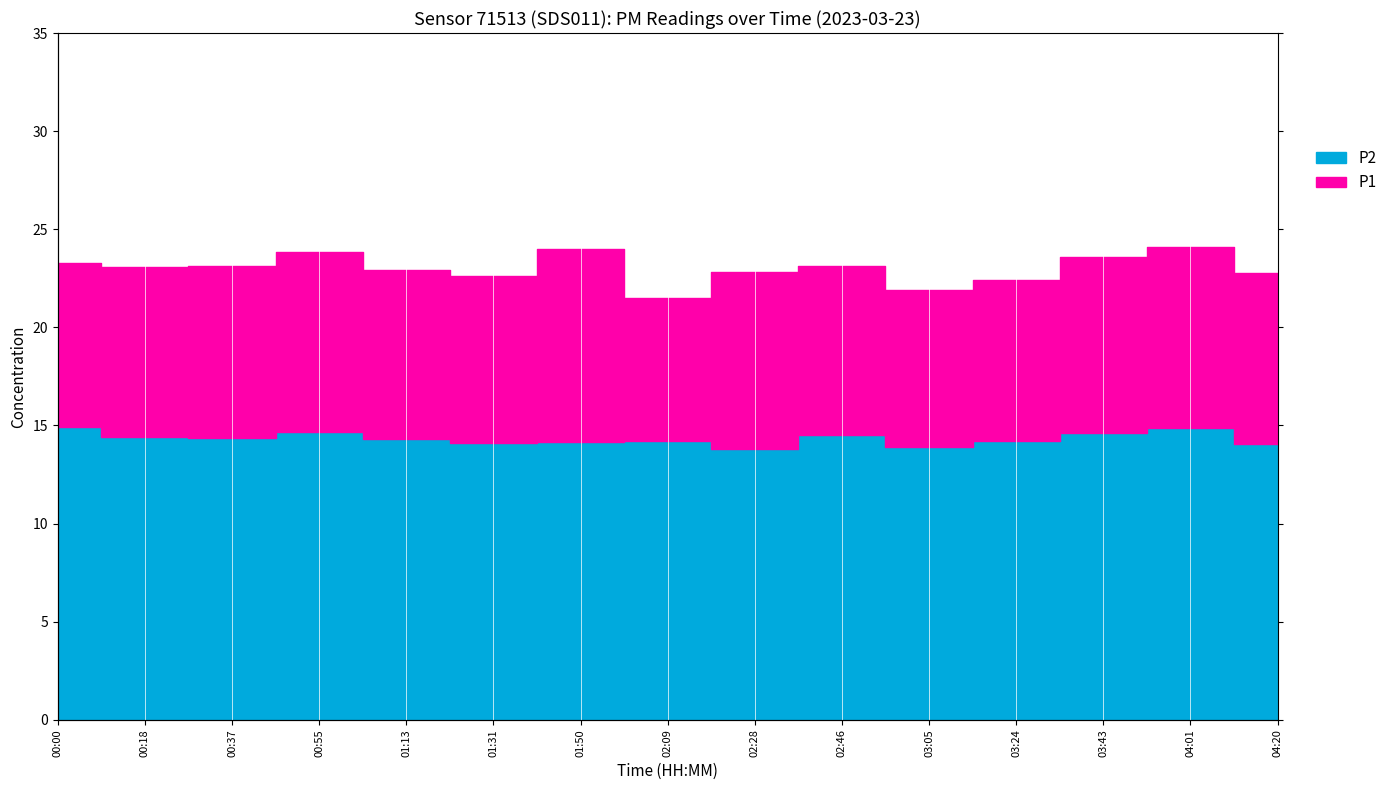

What is the average value of the P1 series?

23.0